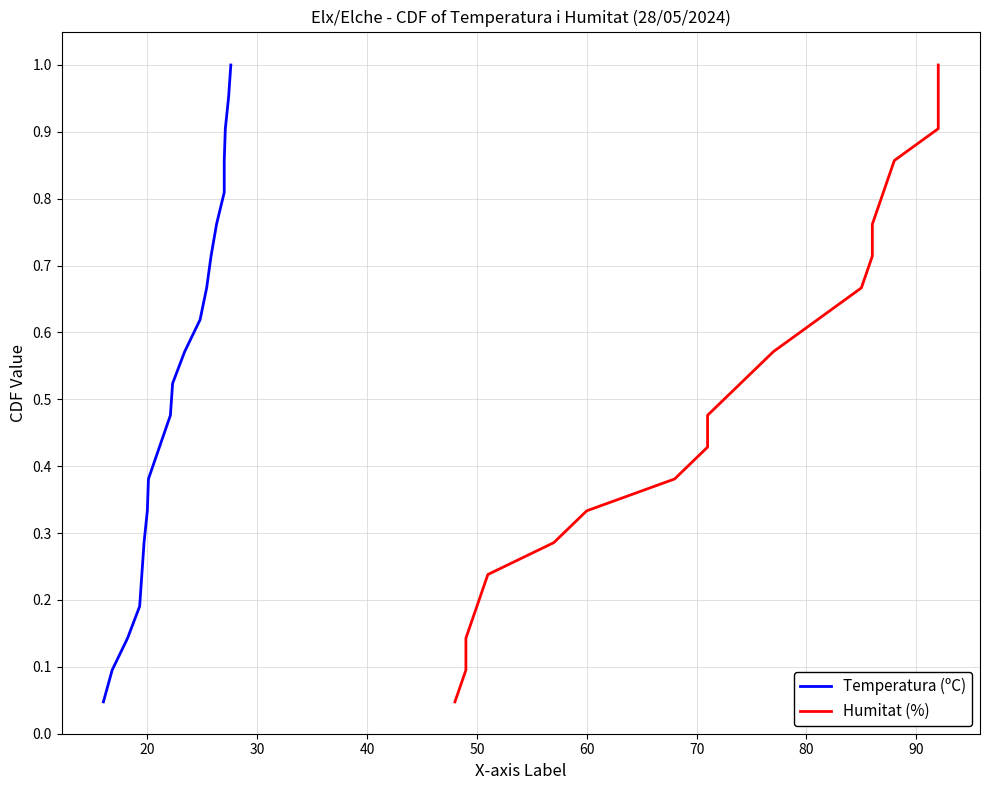

True or false: Humitat (%) has more than 0 points higher than both neighbors.

False